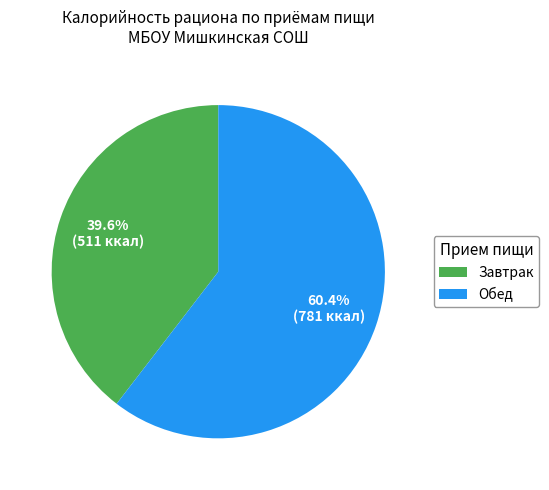

Does any single category account for the majority?

Yes